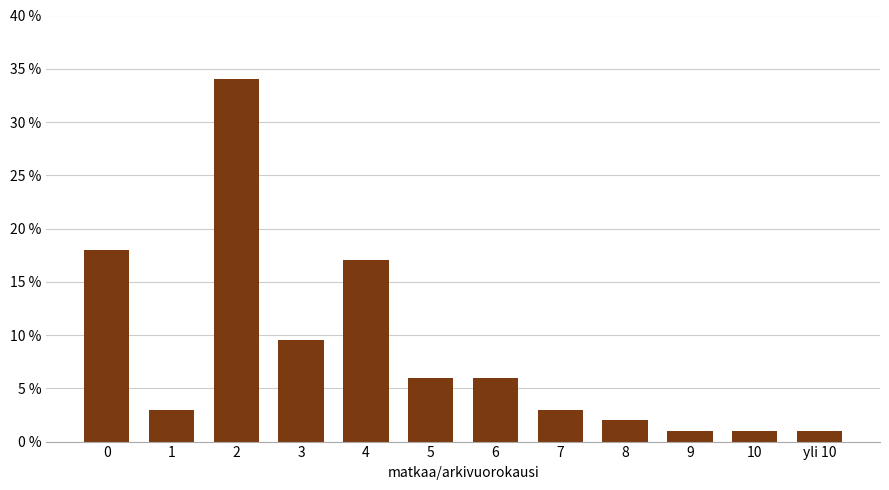

Reading right to left, what are all the values shown in this chart?

yli 10=1.0	10=1.0	9=1.0	8=2.0	7=3.0	6=6.0	5=6.0	4=17.0	3=9.5	2=34.0	1=3.0	0=18.0